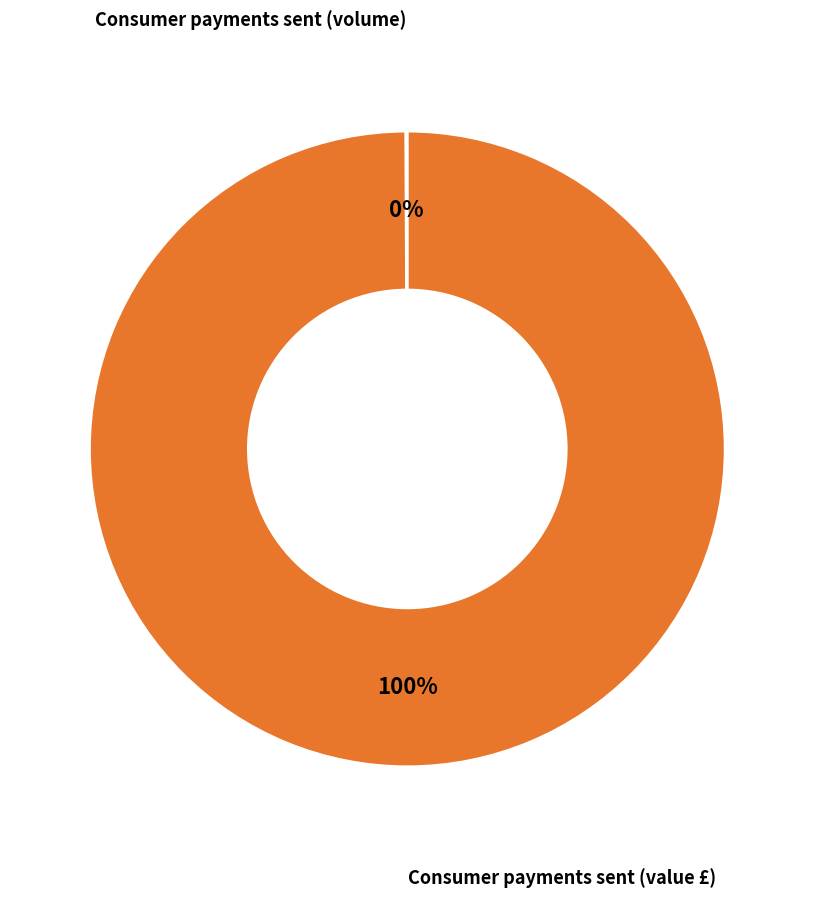

To the nearest percent, what is the difference between the largest and smallest slice percentages?

100%